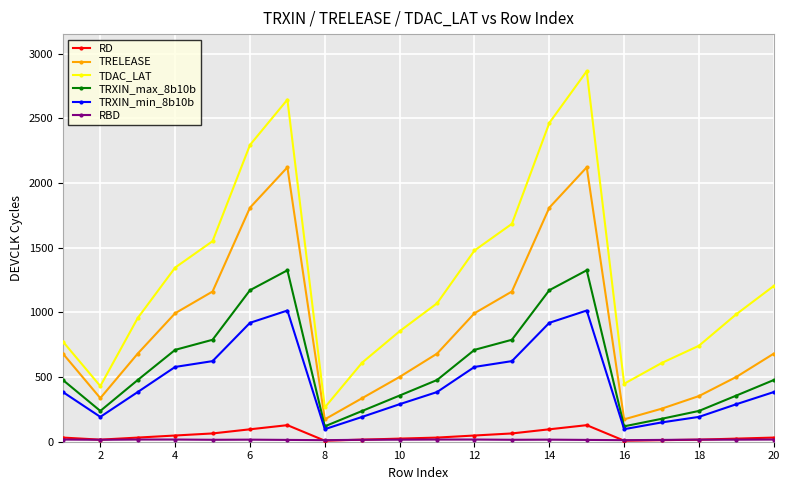

True or false: TRXIN_min_8b10b and TDAC_LAT cross at least once.

False